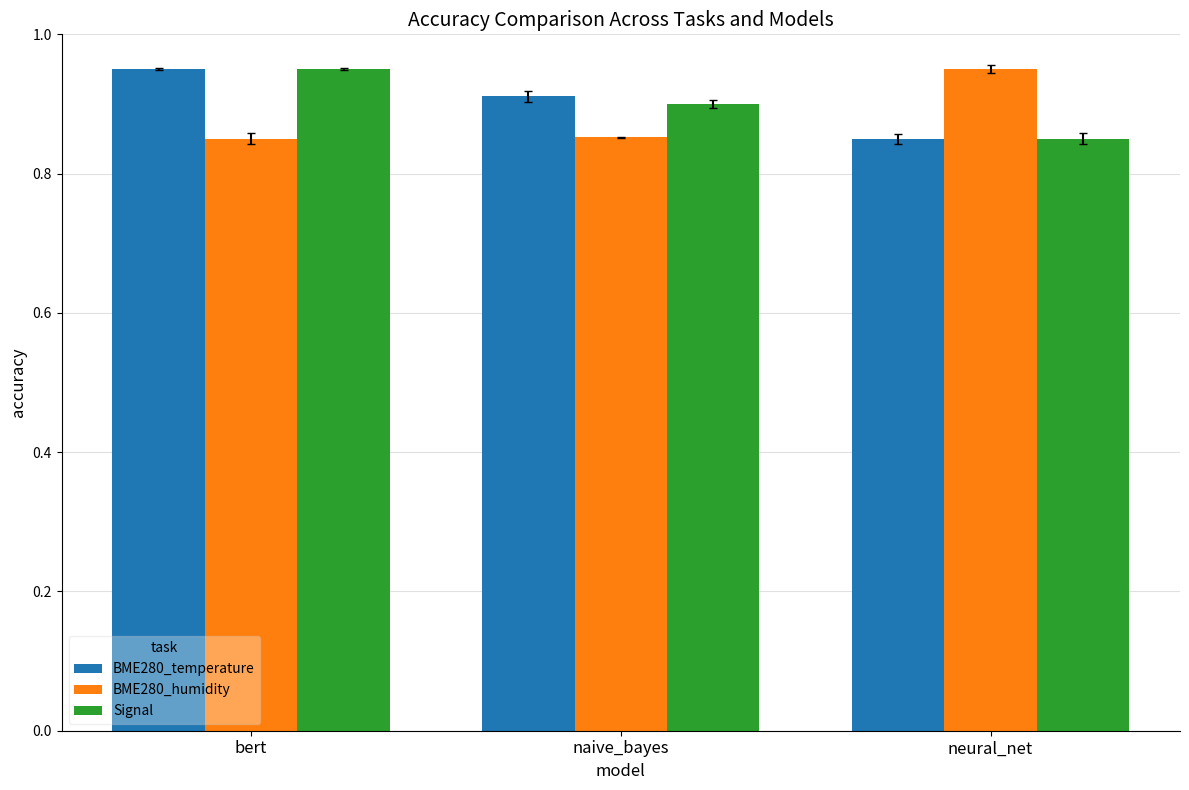

What are all the series names shown in the legend?

BME280_temperature, BME280_humidity, Signal